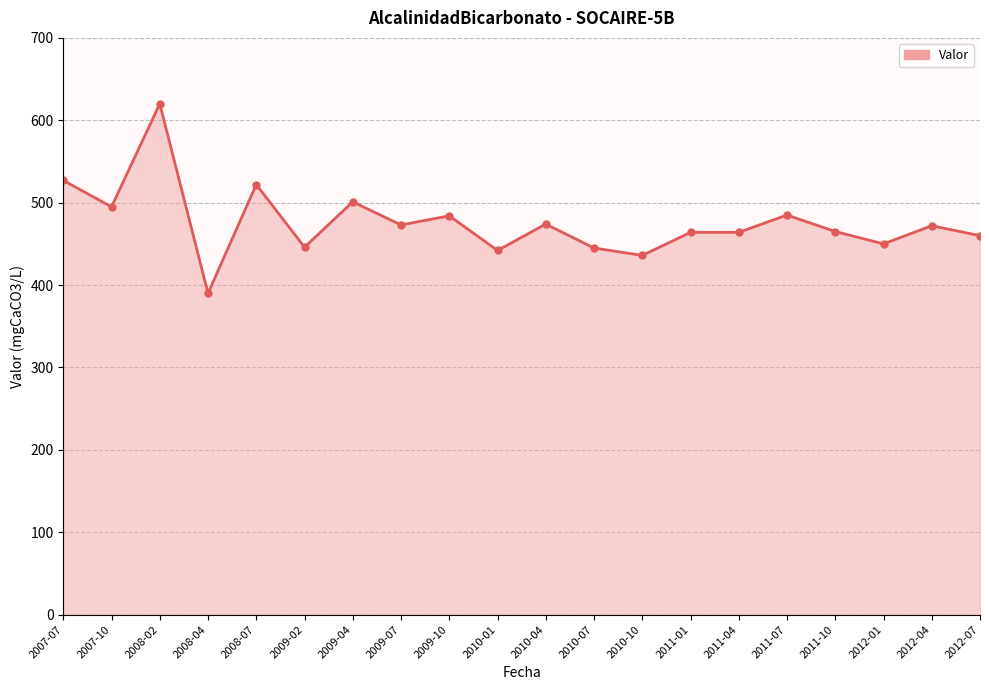

What is the change in value from 2011-01 to 2012-01?

-14